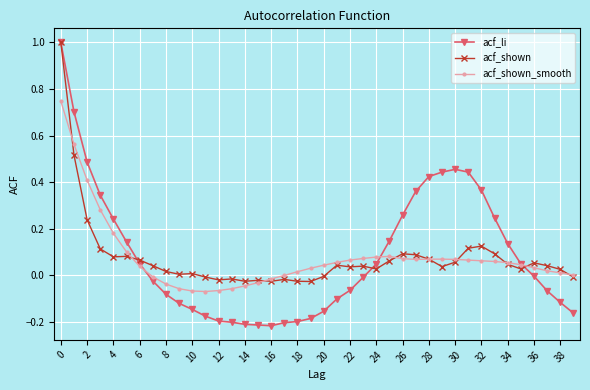

True or false: acf_shown has more than 2 interior local peaks.

True